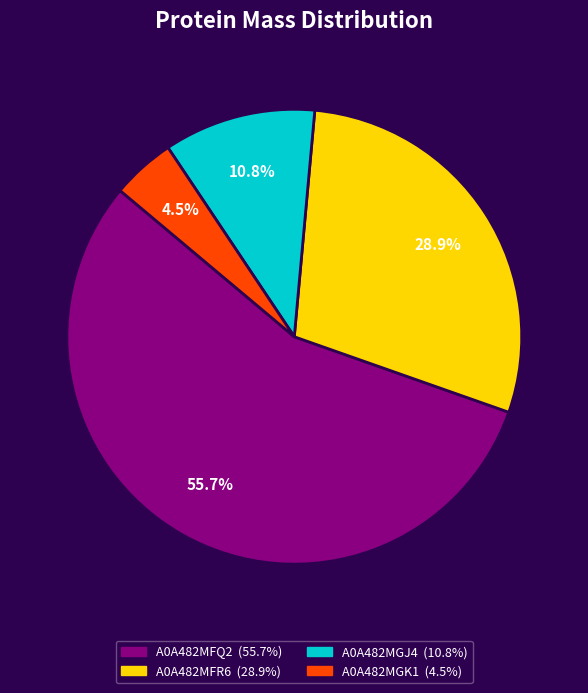

The A0A482MGJ4 slice represents 21% of the pie. True or false?

False